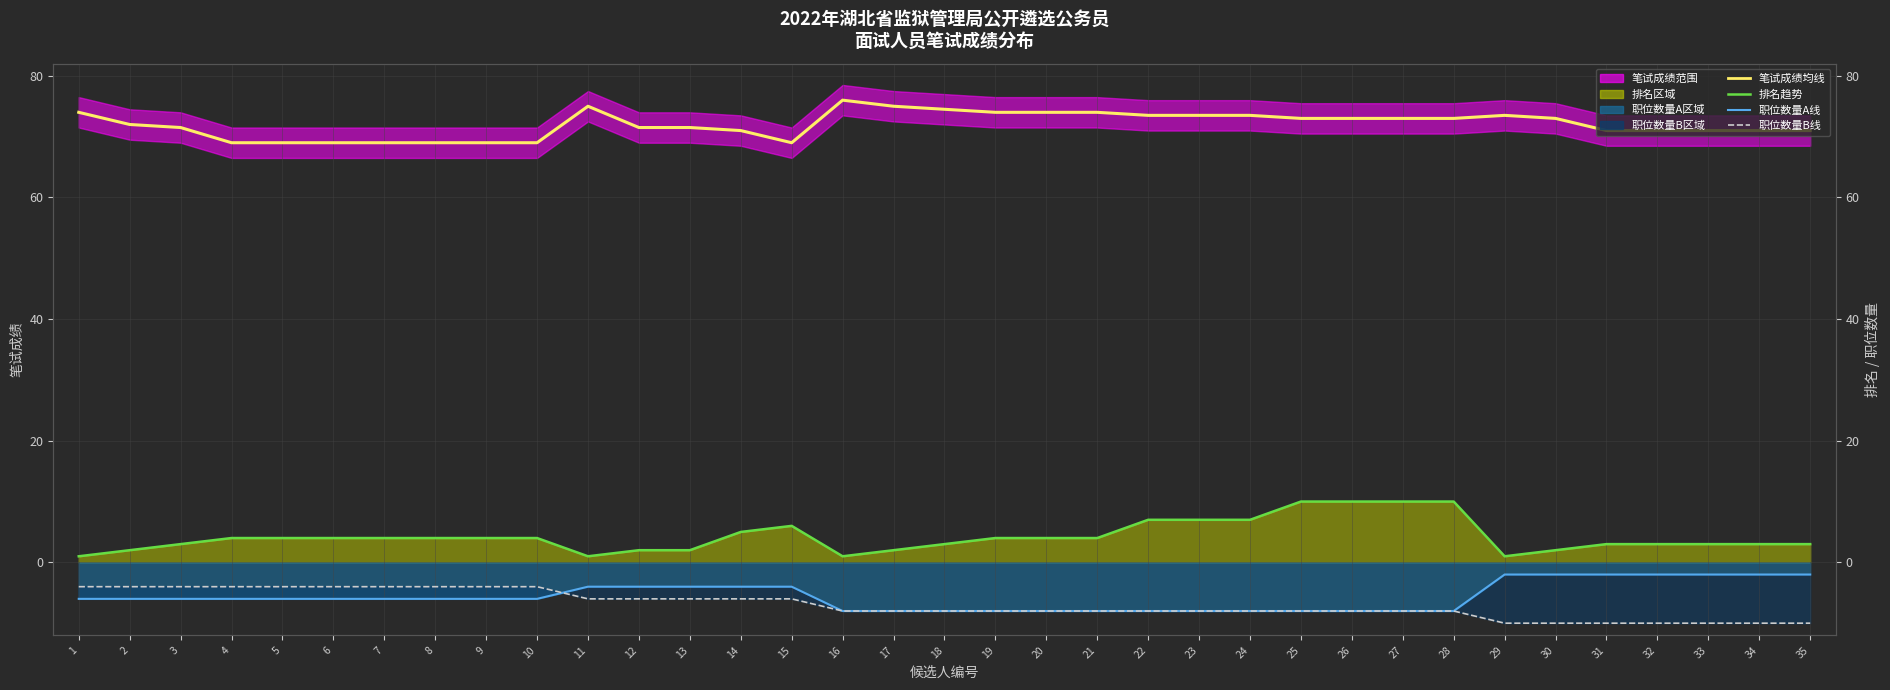

Which series changed the most between 5 and 14?

笔试成绩均线